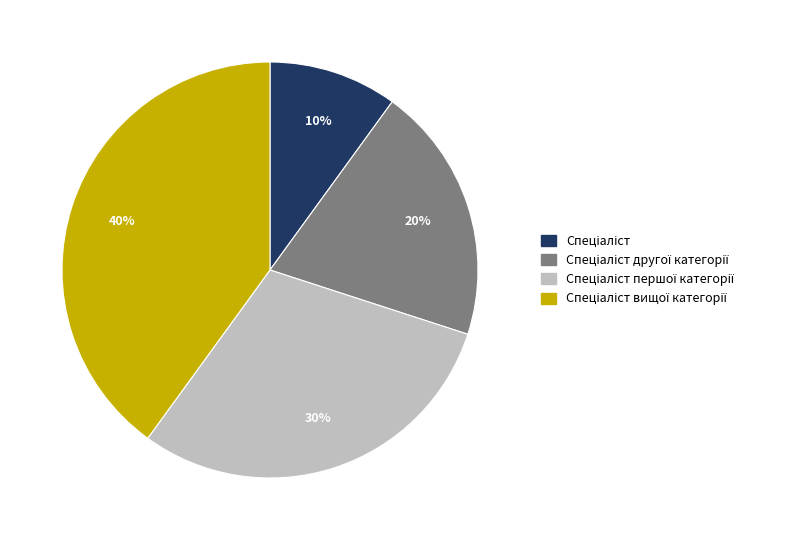

To the nearest percent, what is the average slice percentage?

25%